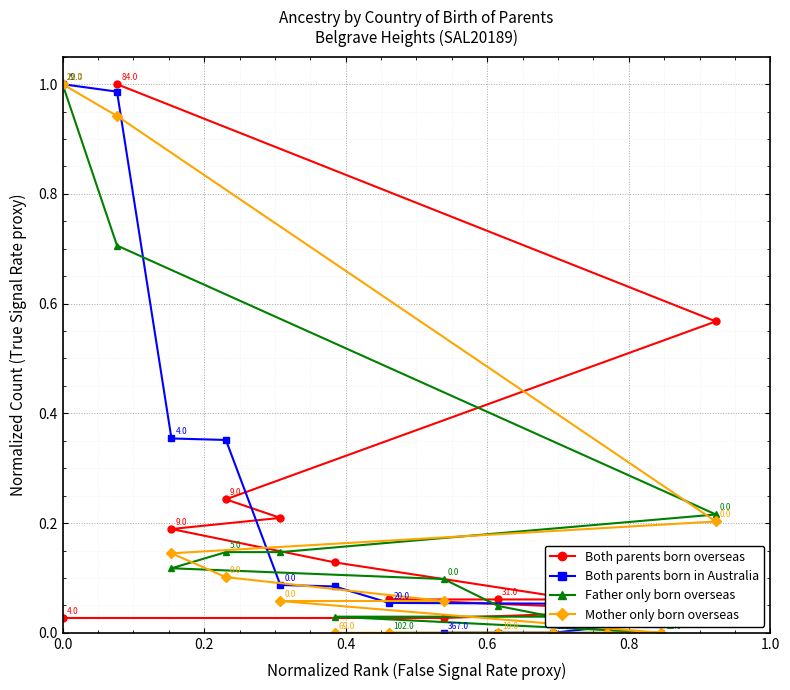

Which series has the largest range (max minus min)?

Both parents born in Australia